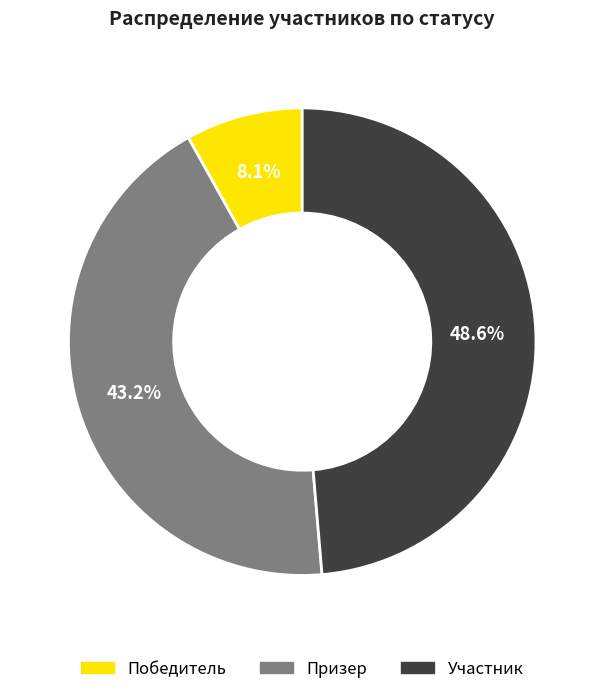

To the nearest percent, what is the difference between the largest and smallest slice percentages?

41%